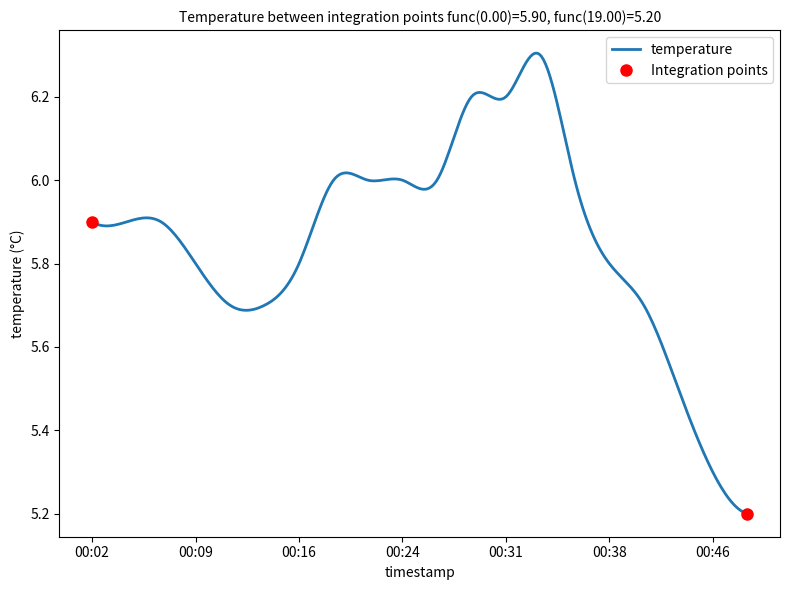

What is the smallest value displayed?

5.2